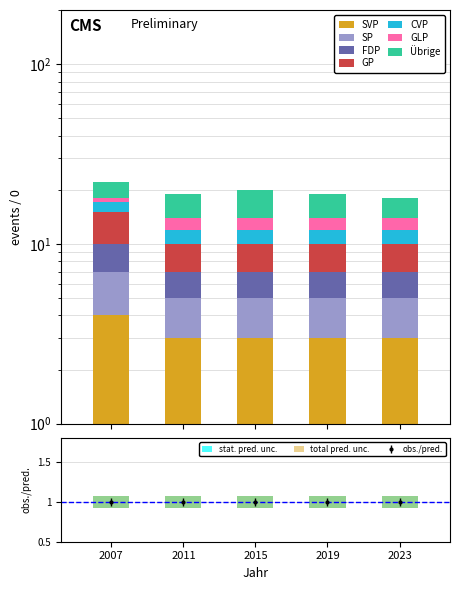

What is the value of the SVP bar at the 2nd from the left?

3